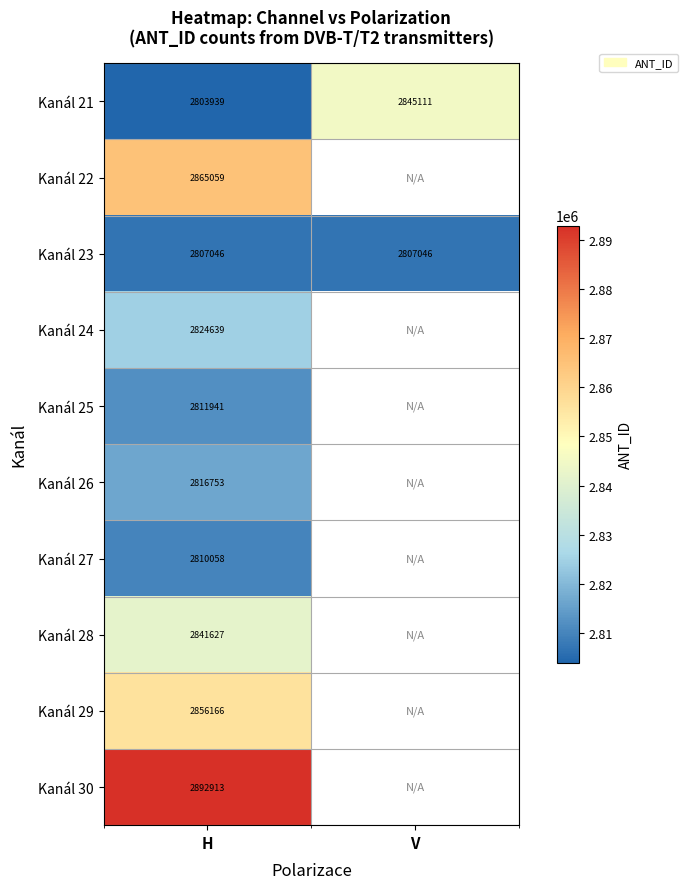

Which category has the highest value across all series?

H